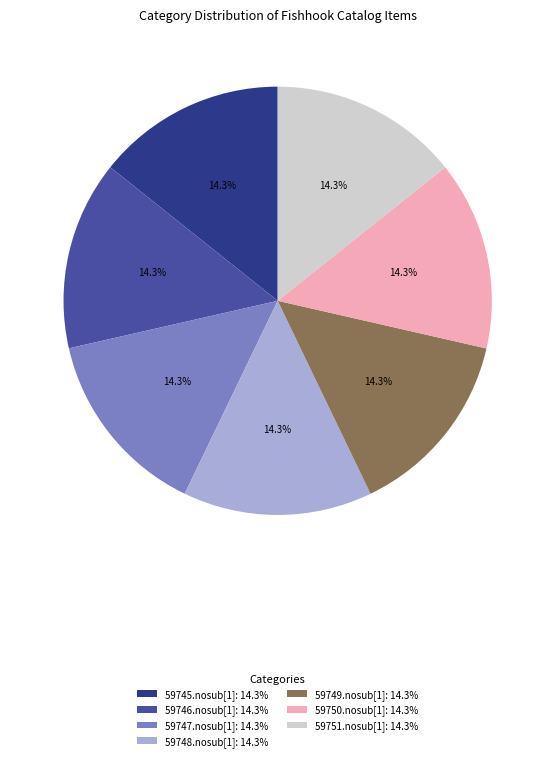

To the nearest percent, what portion does 59750.nosub[1] represent?

14%